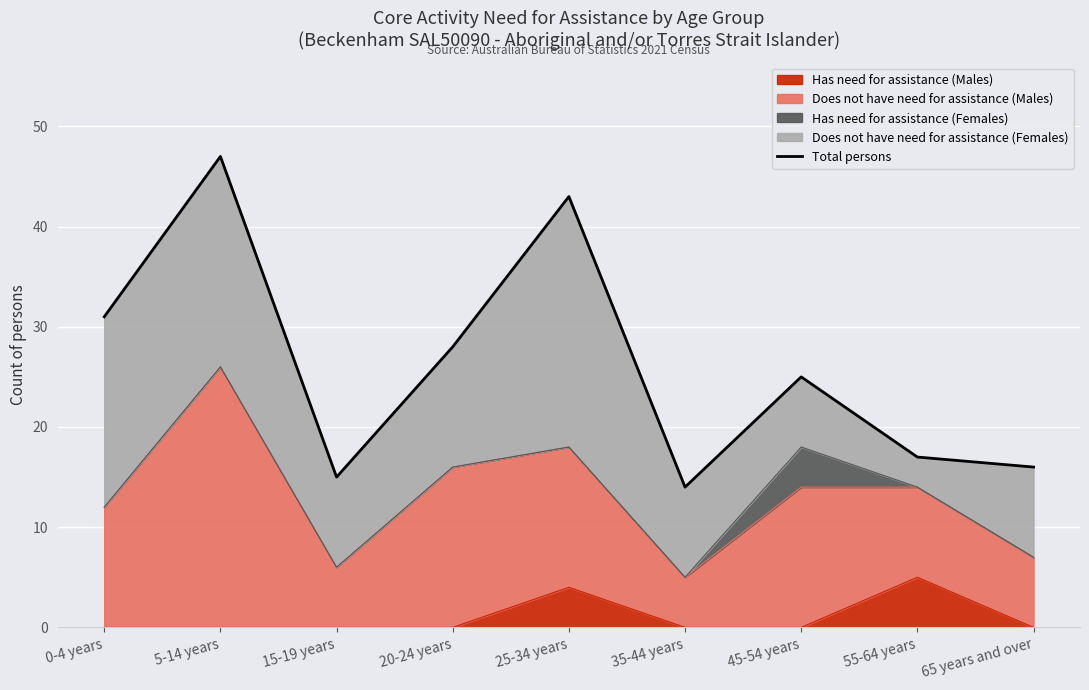

List the labels in order of value, smallest first.

35-44 years, 15-19 years, 65 years and over, 55-64 years, 45-54 years, 20-24 years, 0-4 years, 25-34 years, 5-14 years